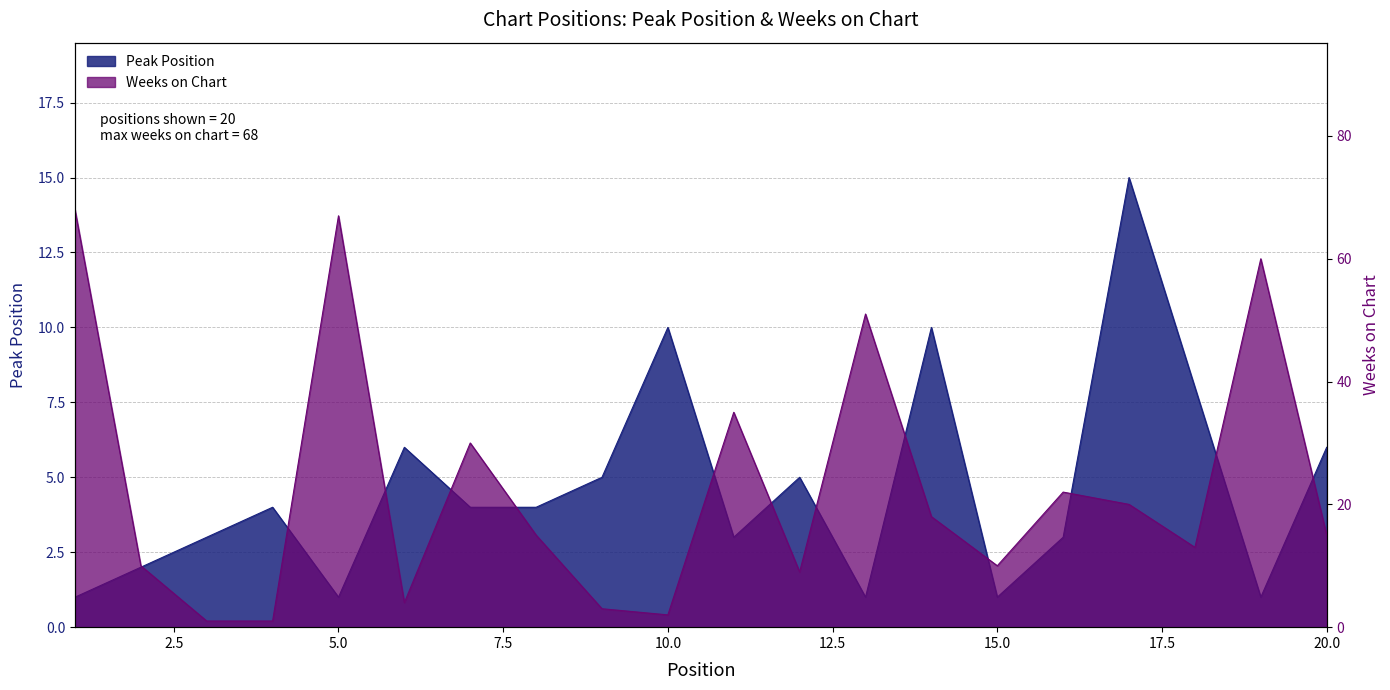

Reading left to right, extract all data points from this chart.

Peak Position: 1=1	2=2	3=3	4=4	5=1	6=6	7=4	8=4	9=5	10=10	11=3	12=5	13=1	14=10	15=1	16=3	17=15	18=8	19=1	20=6
Weeks on Chart: 1=68	2=10	3=1	4=1	5=67	6=4	7=30	8=15	9=3	10=2	11=35	12=9	13=51	14=18	15=10	16=22	17=20	18=13	19=60	20=15